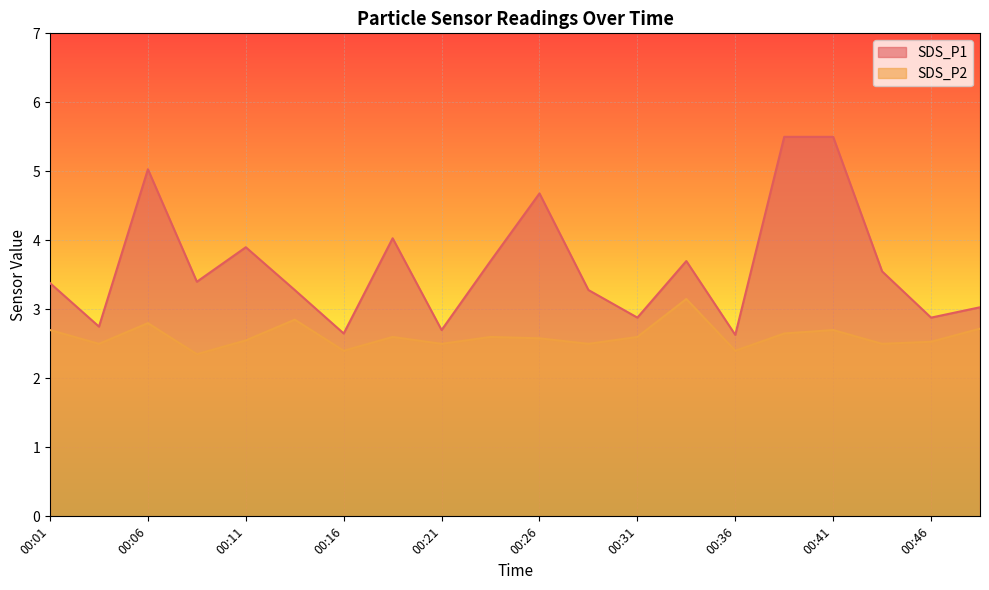

What is the spread (max minus min) of values at 00:09?

1.0